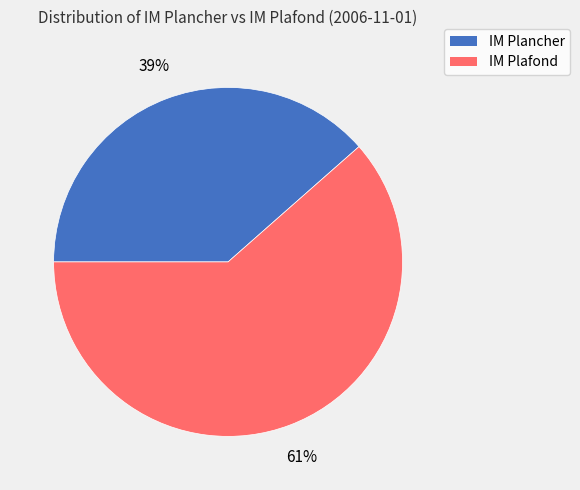

To the nearest percent, what is the combined percentage of IM Plafond and IM Plancher?

100%